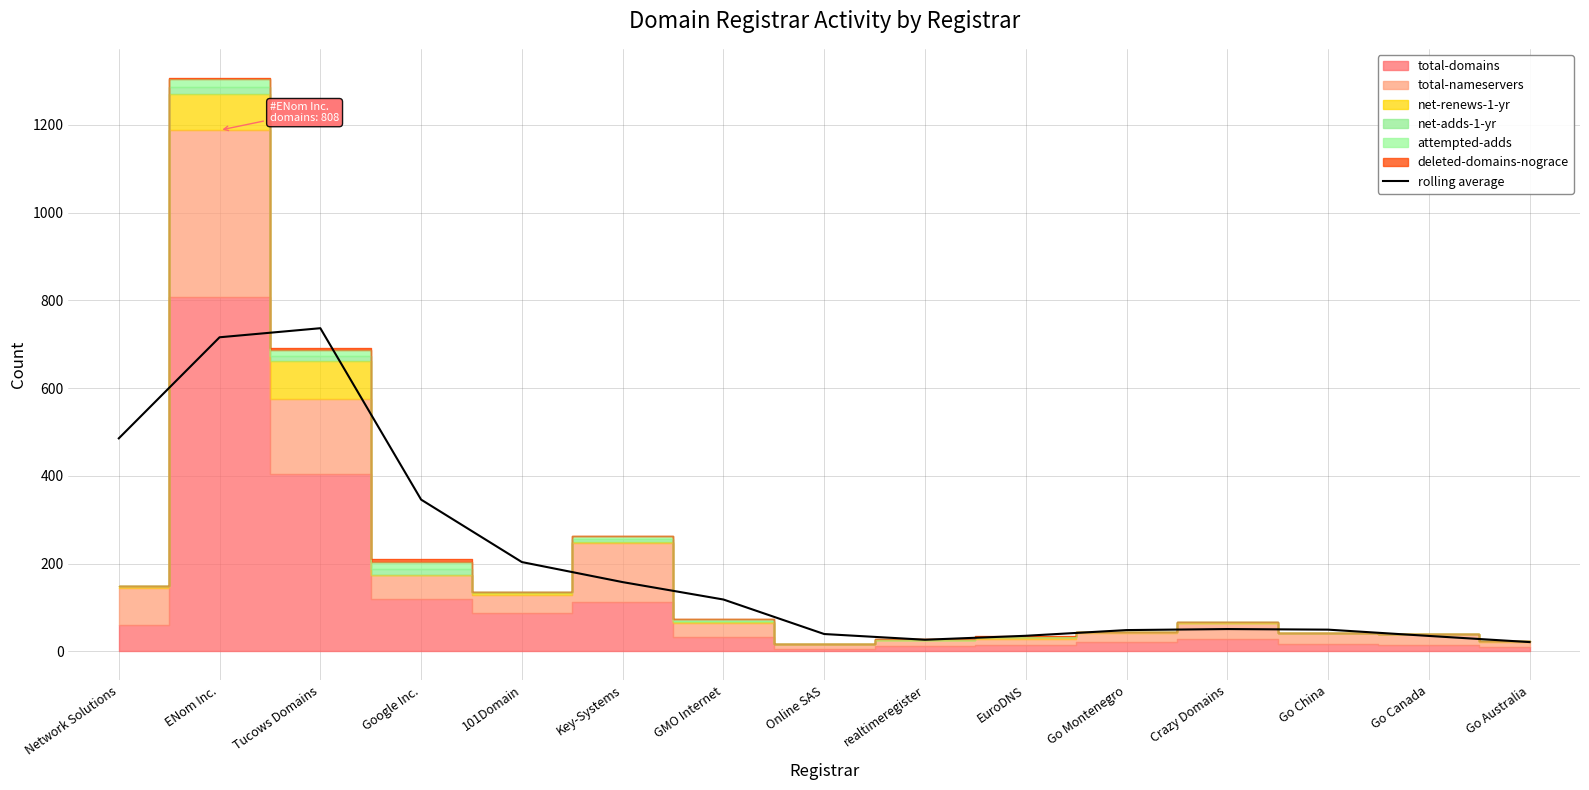

Count the number of categories in the chart.

15